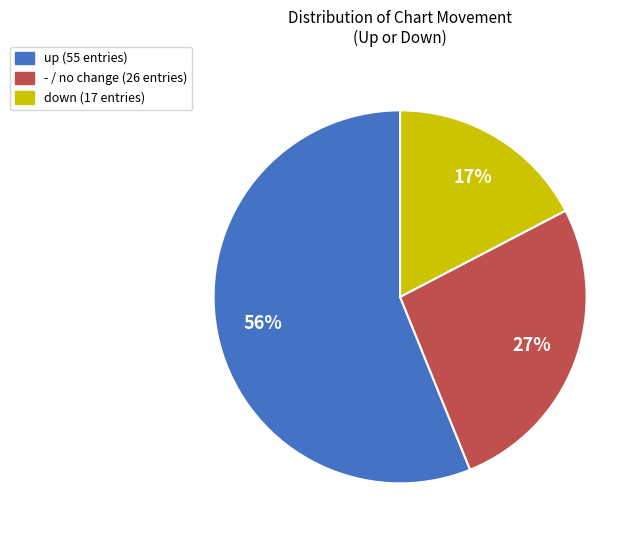

What is the majority slice?

up